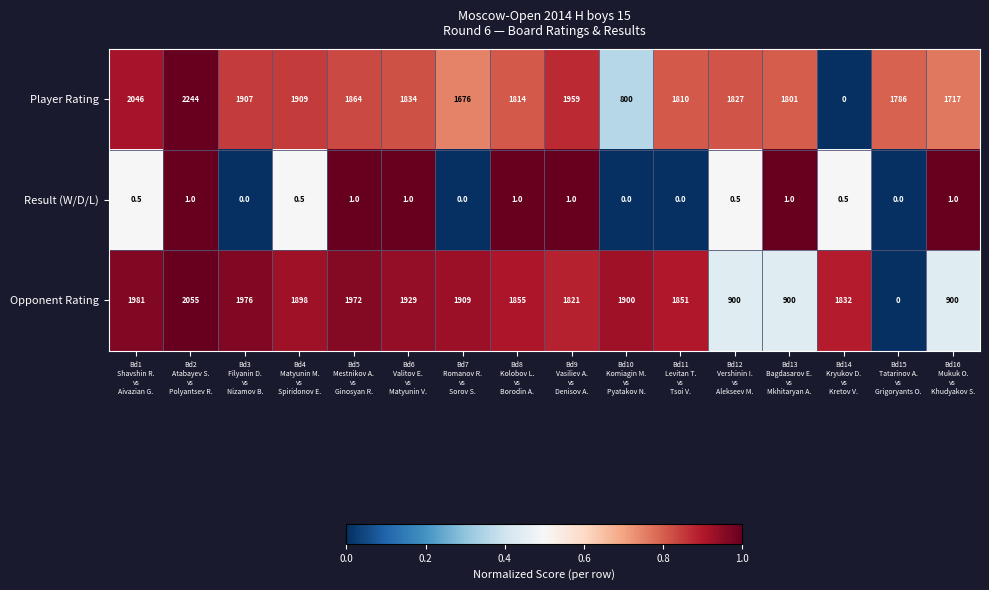

At which category is the sum across all series the highest?

Bd2
Atabayev S.
vs
Polyantsev R.